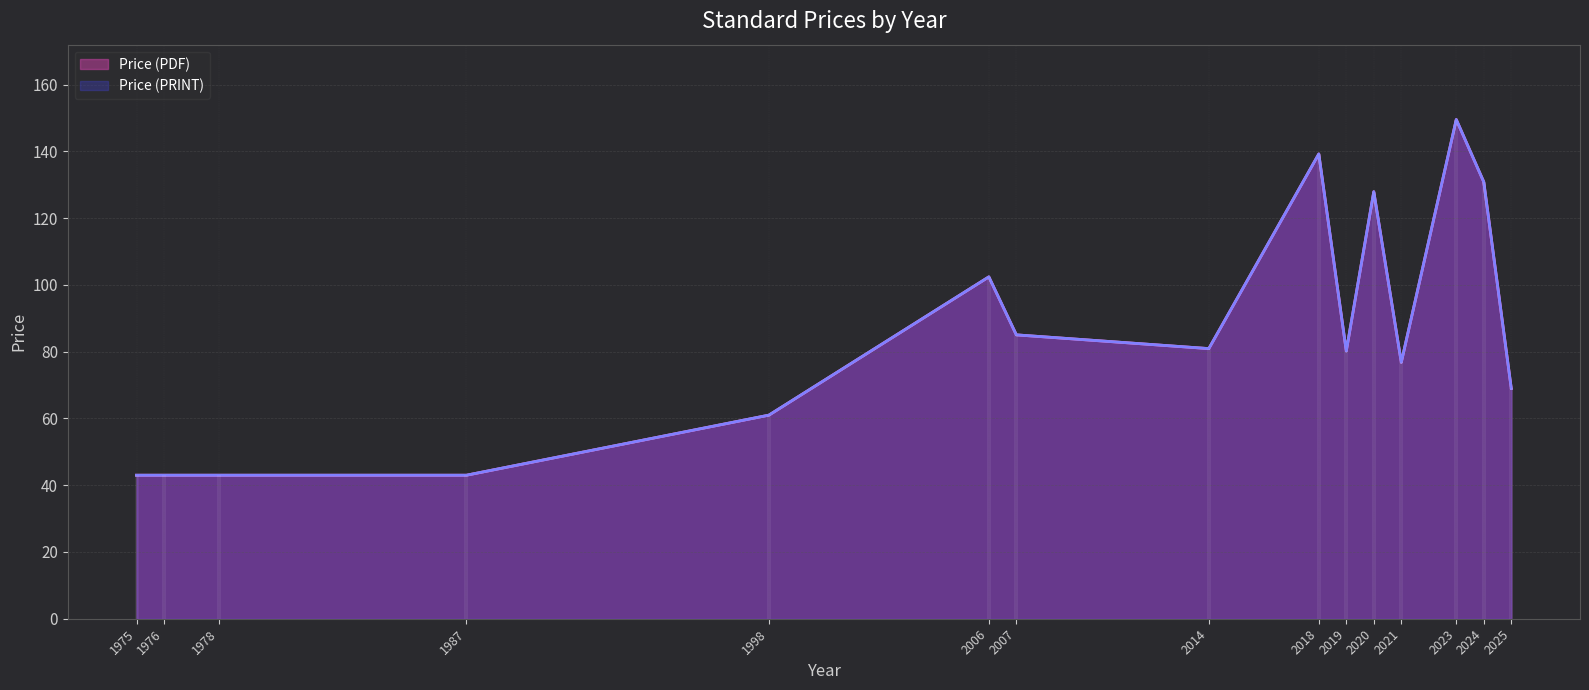

True or false: Price (PDF) and Price (PRINT) cross at least once.

False